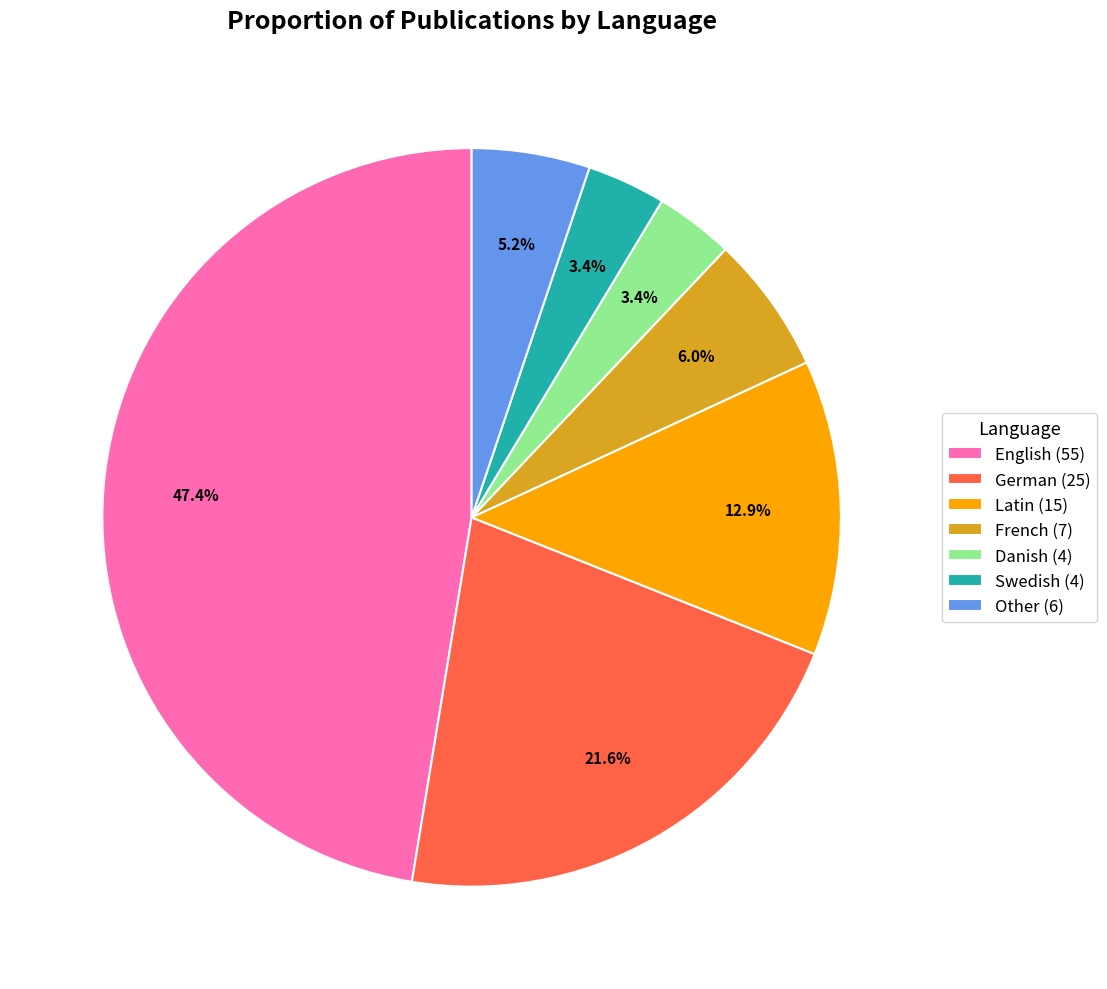

How much of the chart is everything except Latin (15)?

87.1%